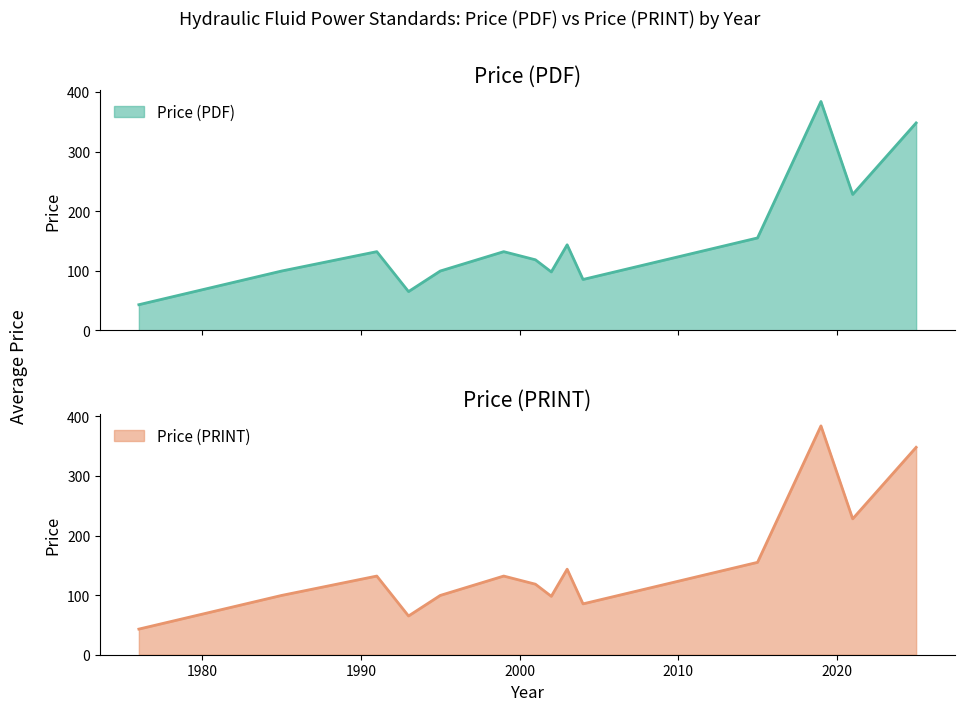

In Price (PDF), how many points are higher than both neighbors (excluding endpoints)?

4